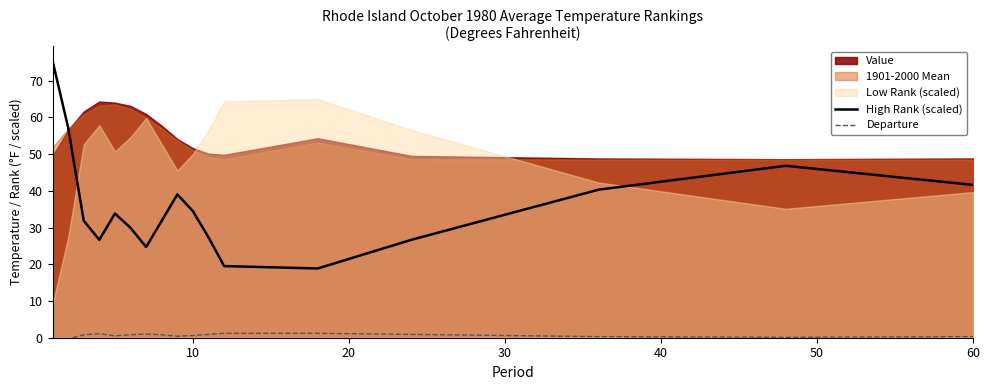

Does the chart have visible grid lines?

No